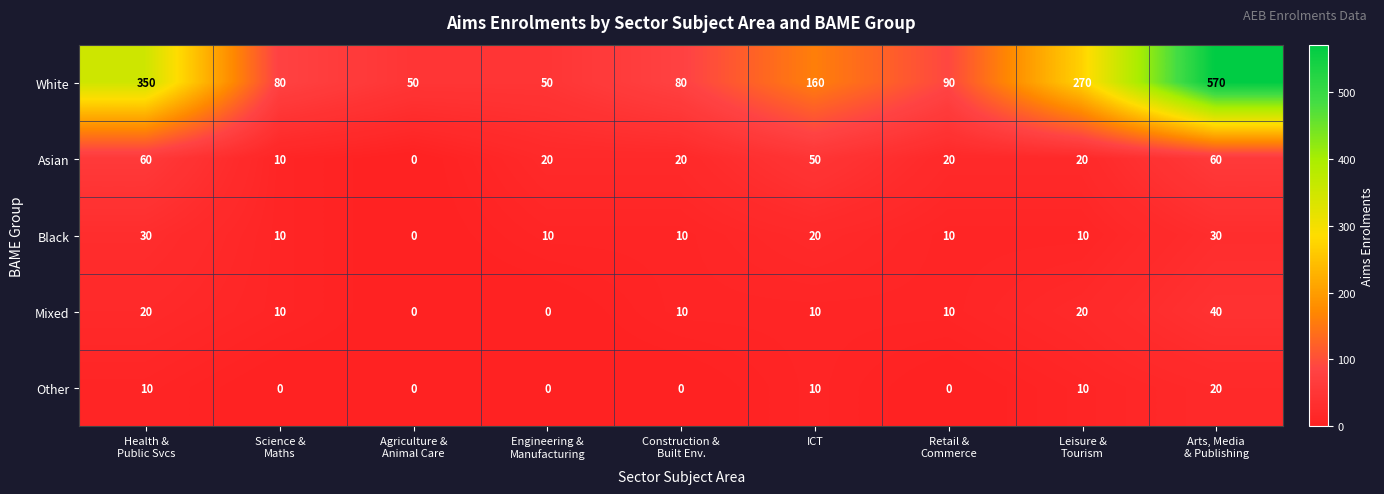

Which category has the highest value across all series?

Arts, Media
& Publishing